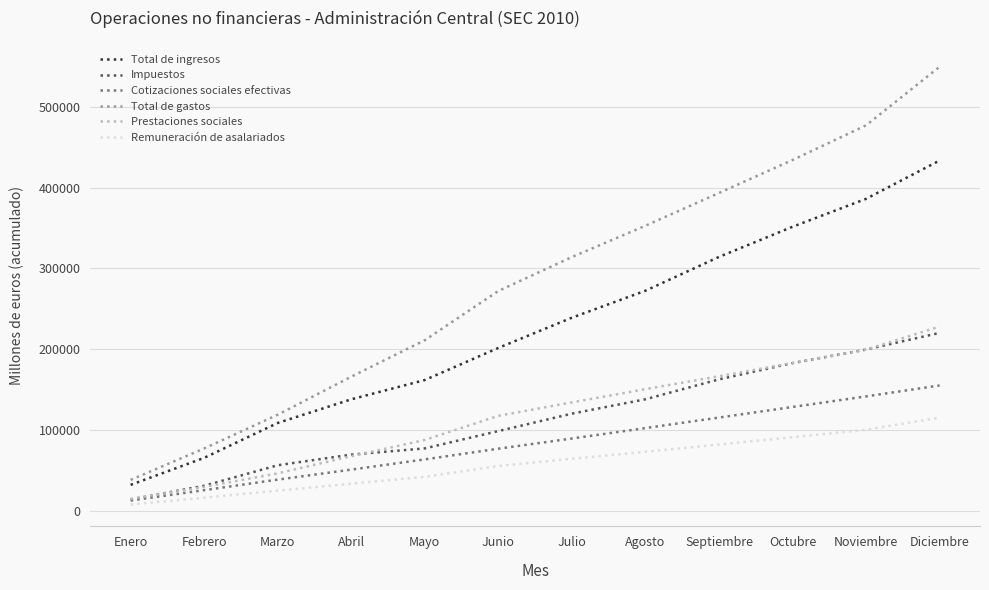

Which series has the widest spread of values?

Total de gastos